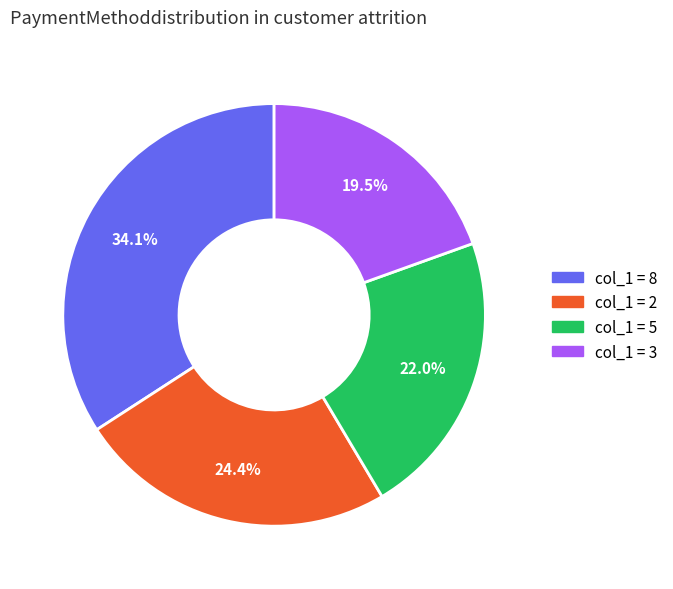

Does any single category account for the majority?

No